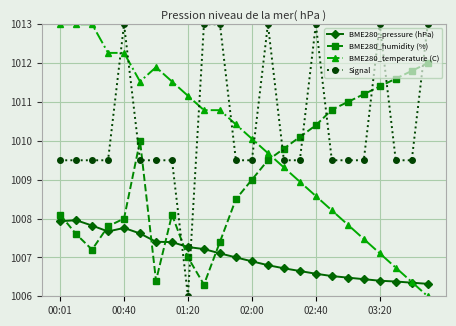

Is this an area chart (filled region under the line)?

No